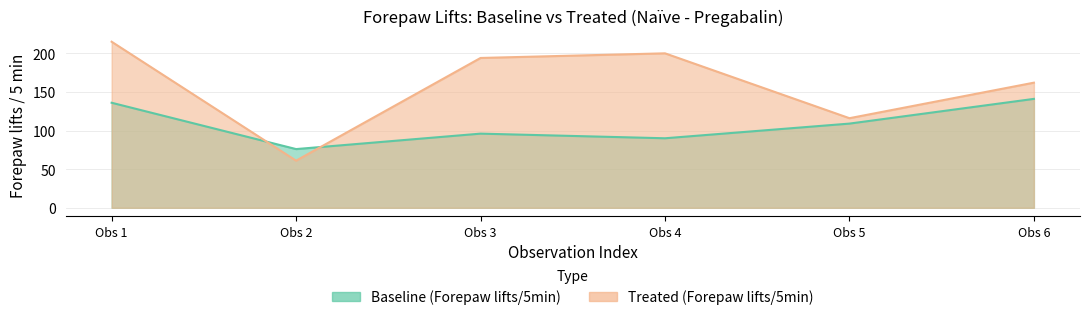

At how many categories does at least one series exceed 106?

5